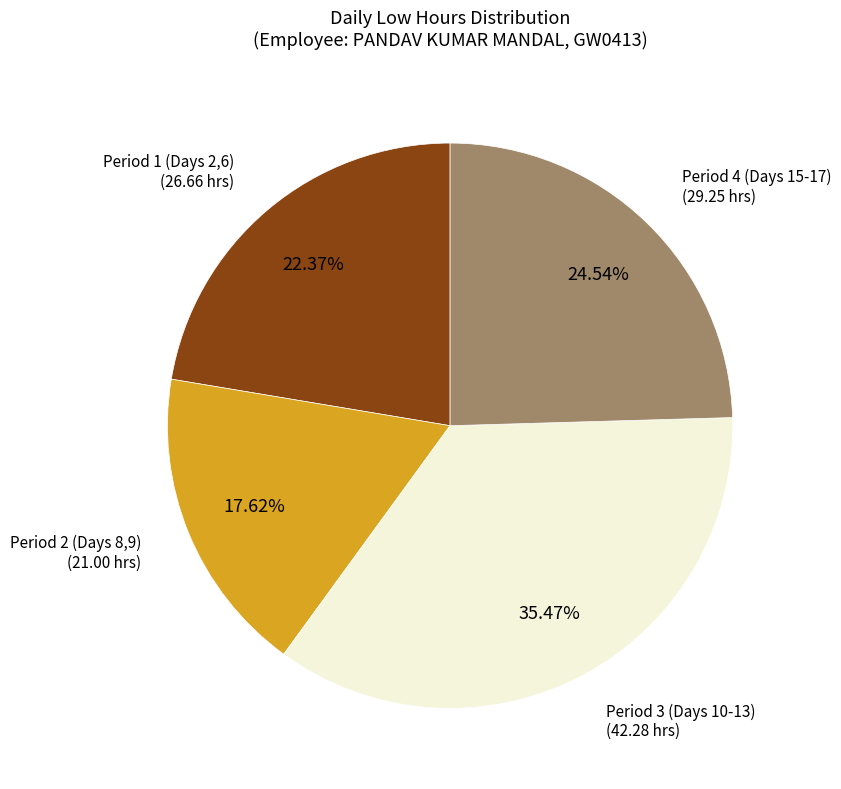

Is there any slice that represents more than half of the pie?

No